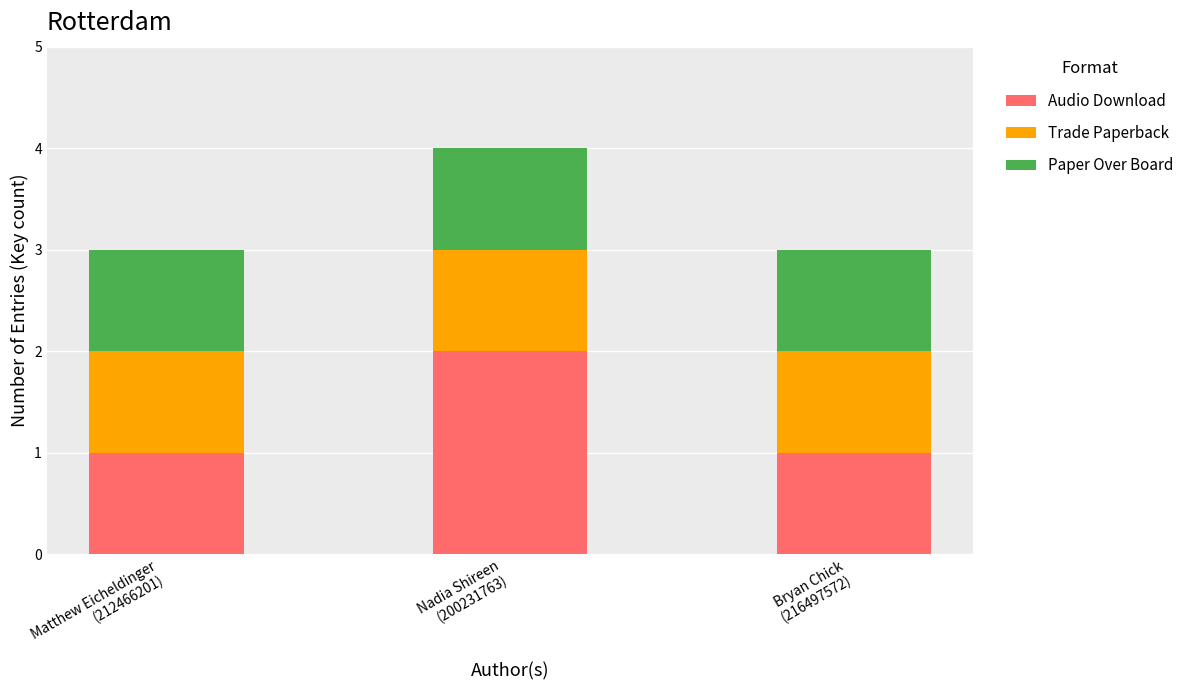

What is the sum of all Audio Download values?

4